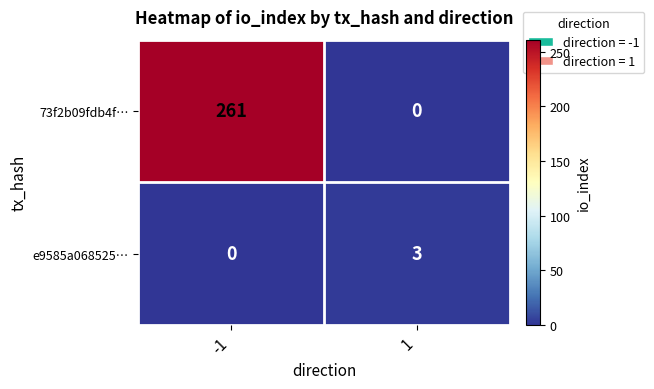

At which category is the sum across all series the highest?

-1